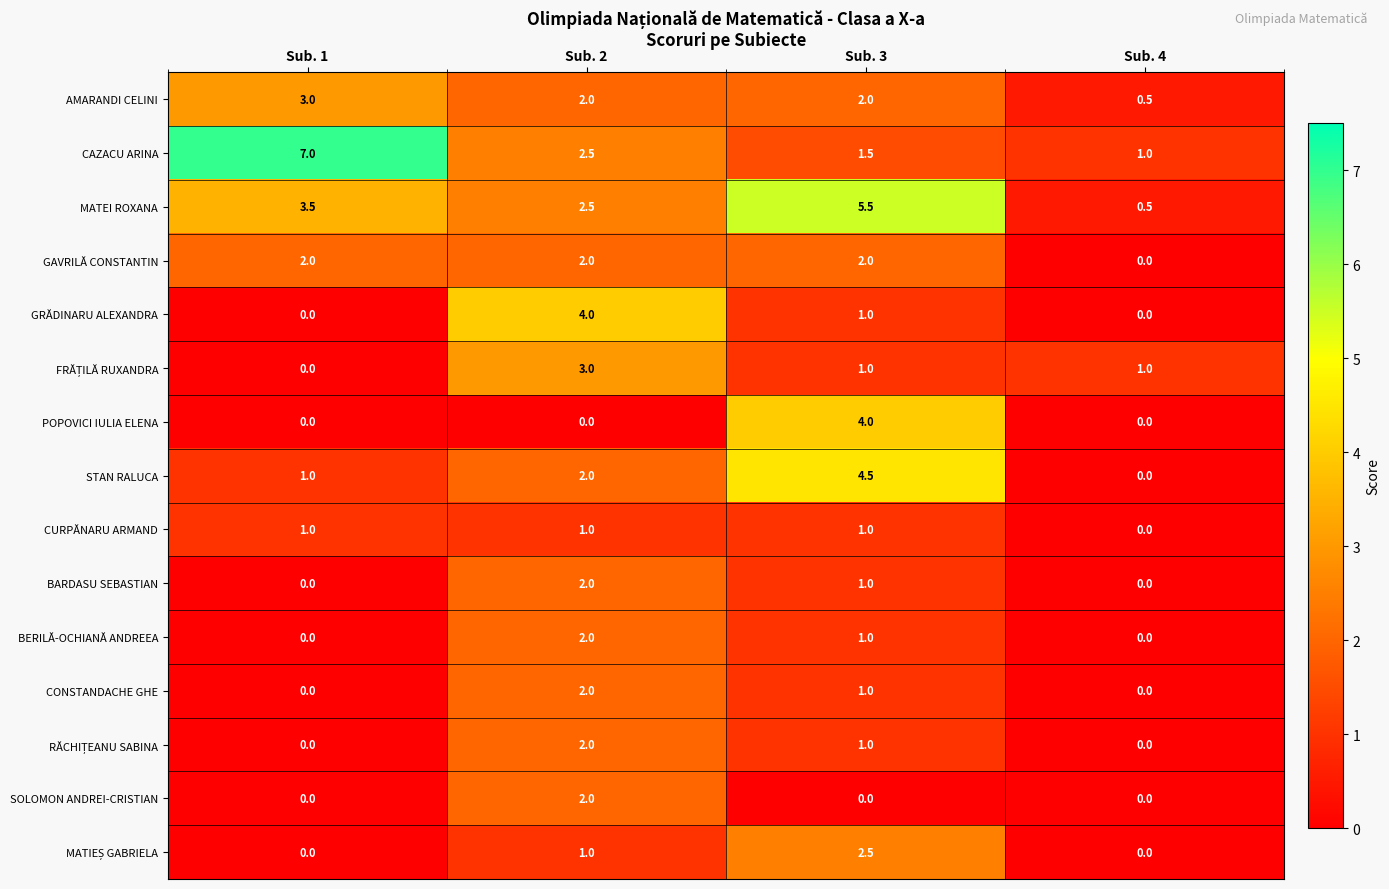

At how many categories does at least one series exceed 5?

2